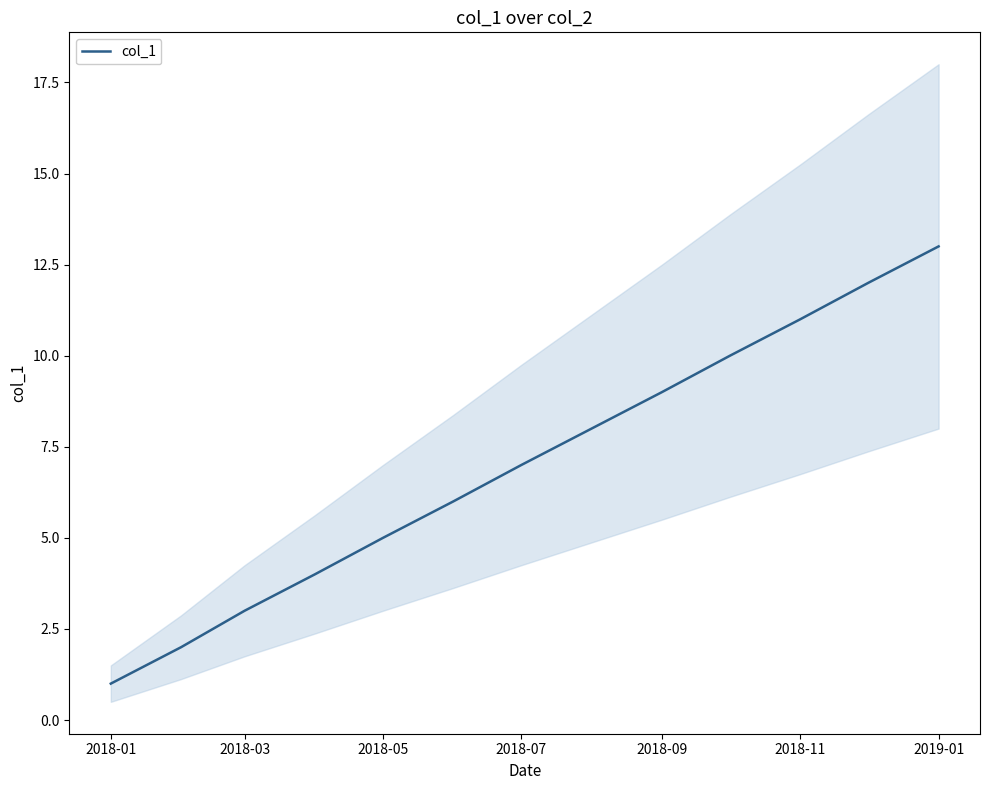

The col_1 series shows 13 at 2019-01. True or false?

True